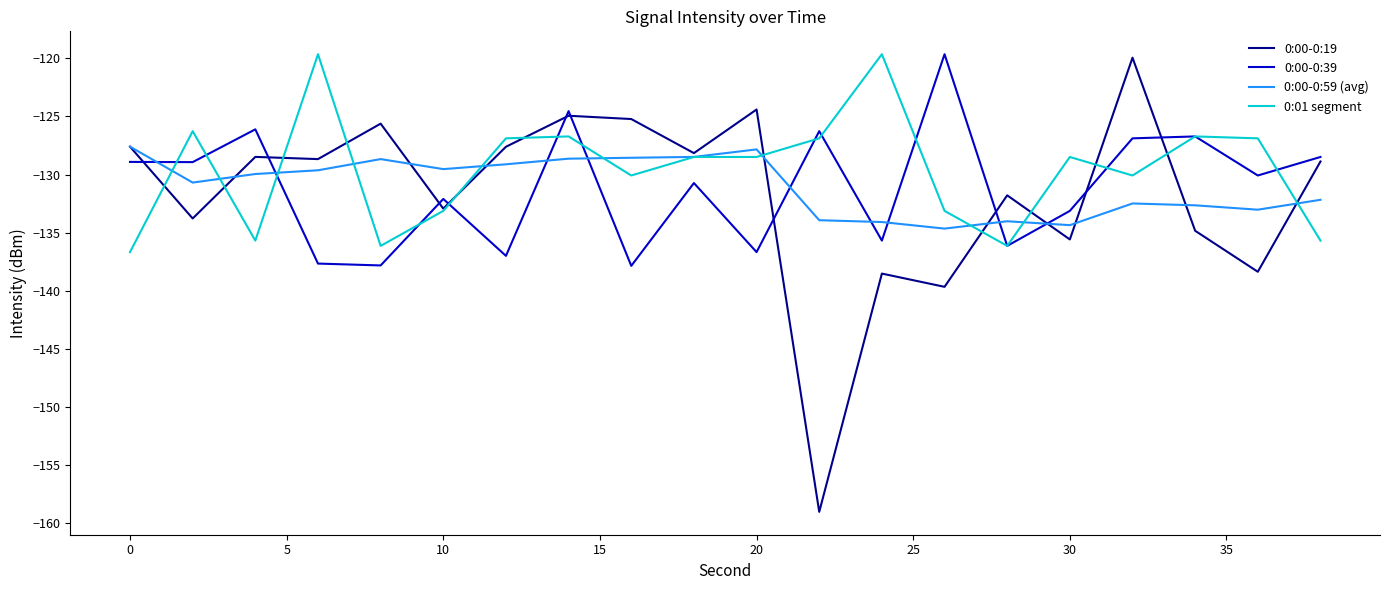

What is the smallest value displayed?

-159.0